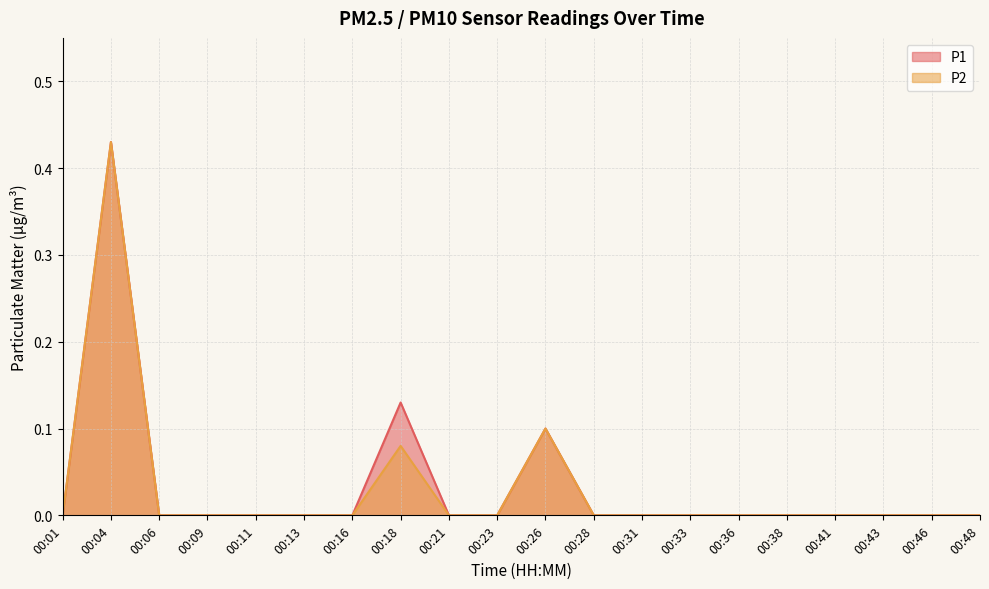

True or false: P1 has a value of -0.1 at 00:01.

False